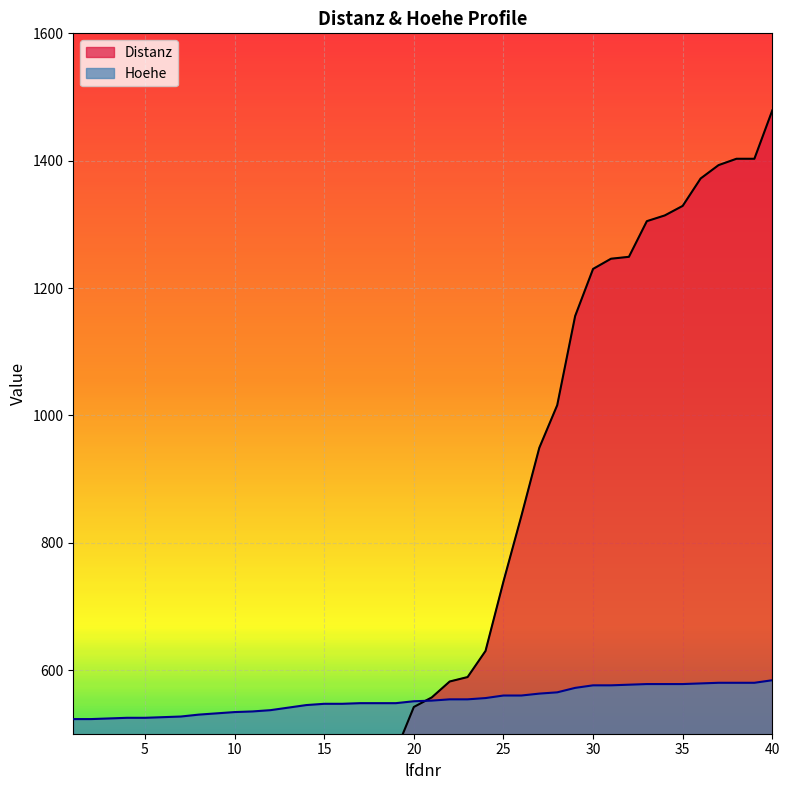

What is the value of the Distanz point at the 5th from the left?

96